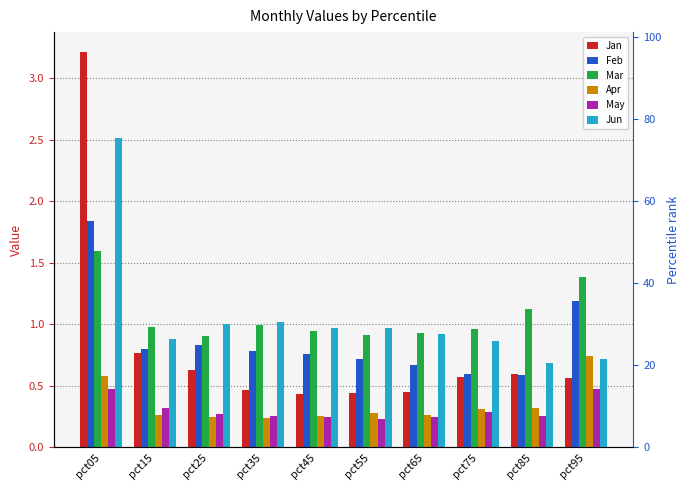

What is the lowest value of the Mar series?

0.9